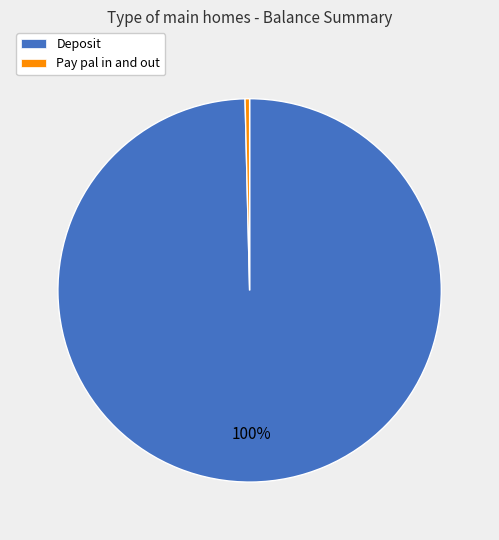

How many slices are in this pie chart?

2